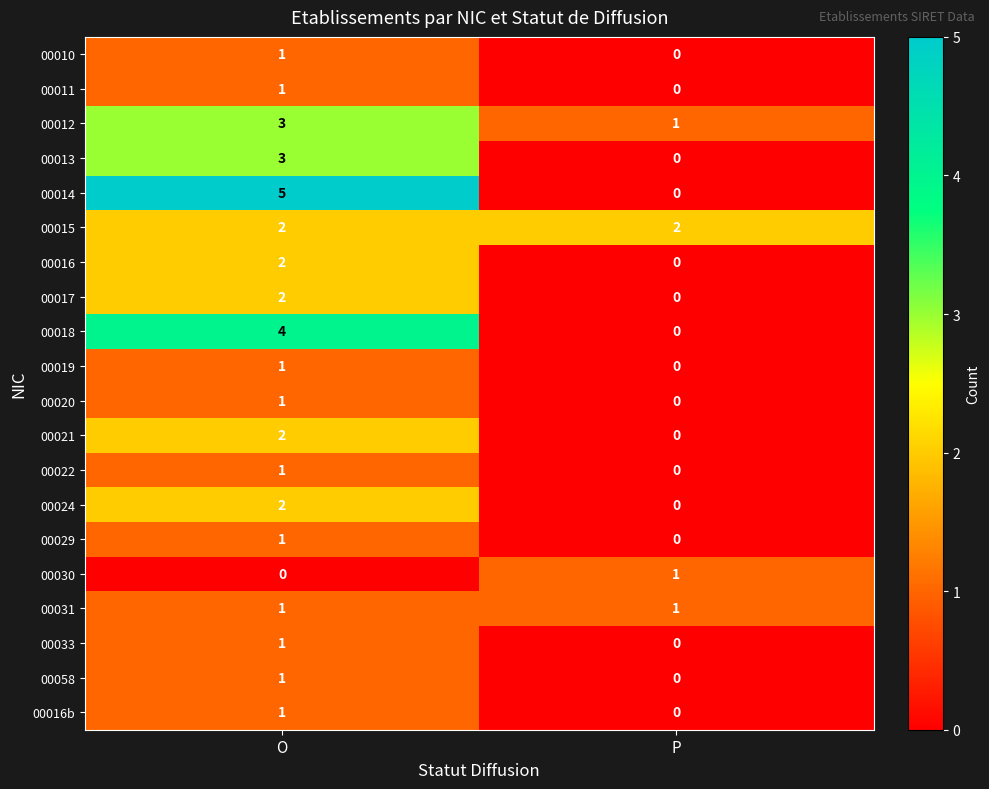

Which label corresponds to the largest value in the chart?

O